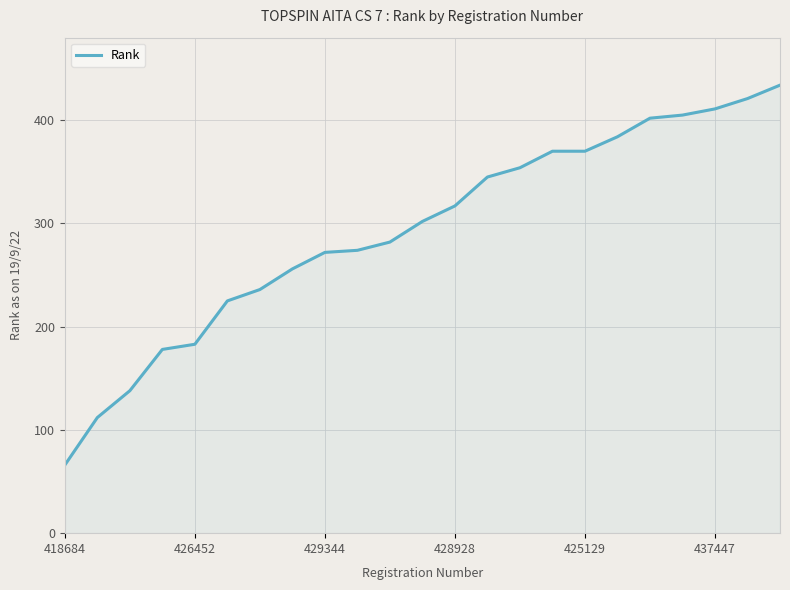

What is the minimum value shown in the chart?

66